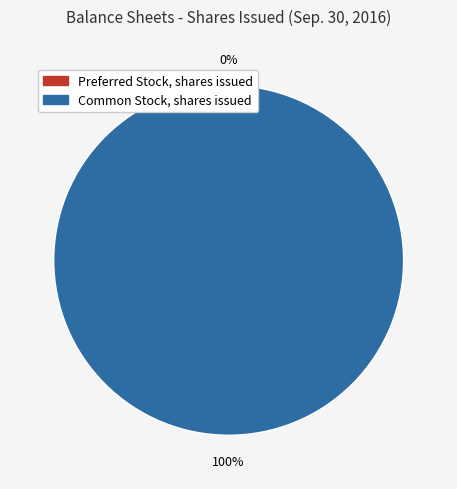

Is it true that Common Stock, shares issued is 100% of the pie?

True